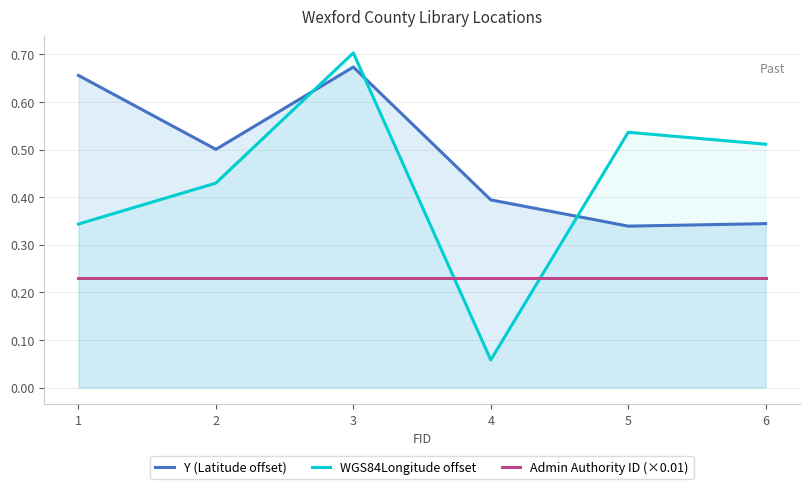

Is it true that WGS84Longitude offset equals 0.7 at 5?

False